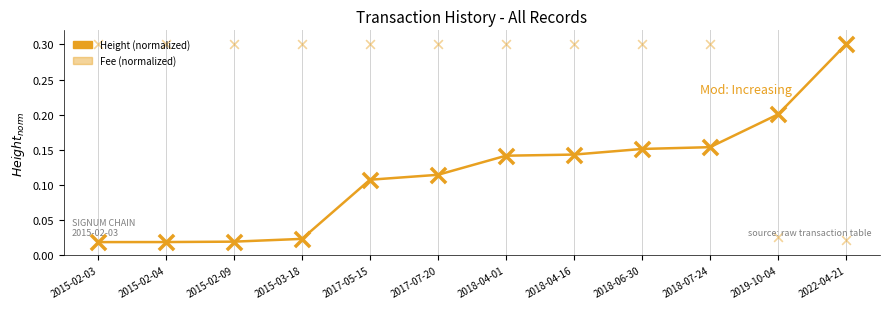

Which series reaches the minimum Y coordinate?

Height (norm)